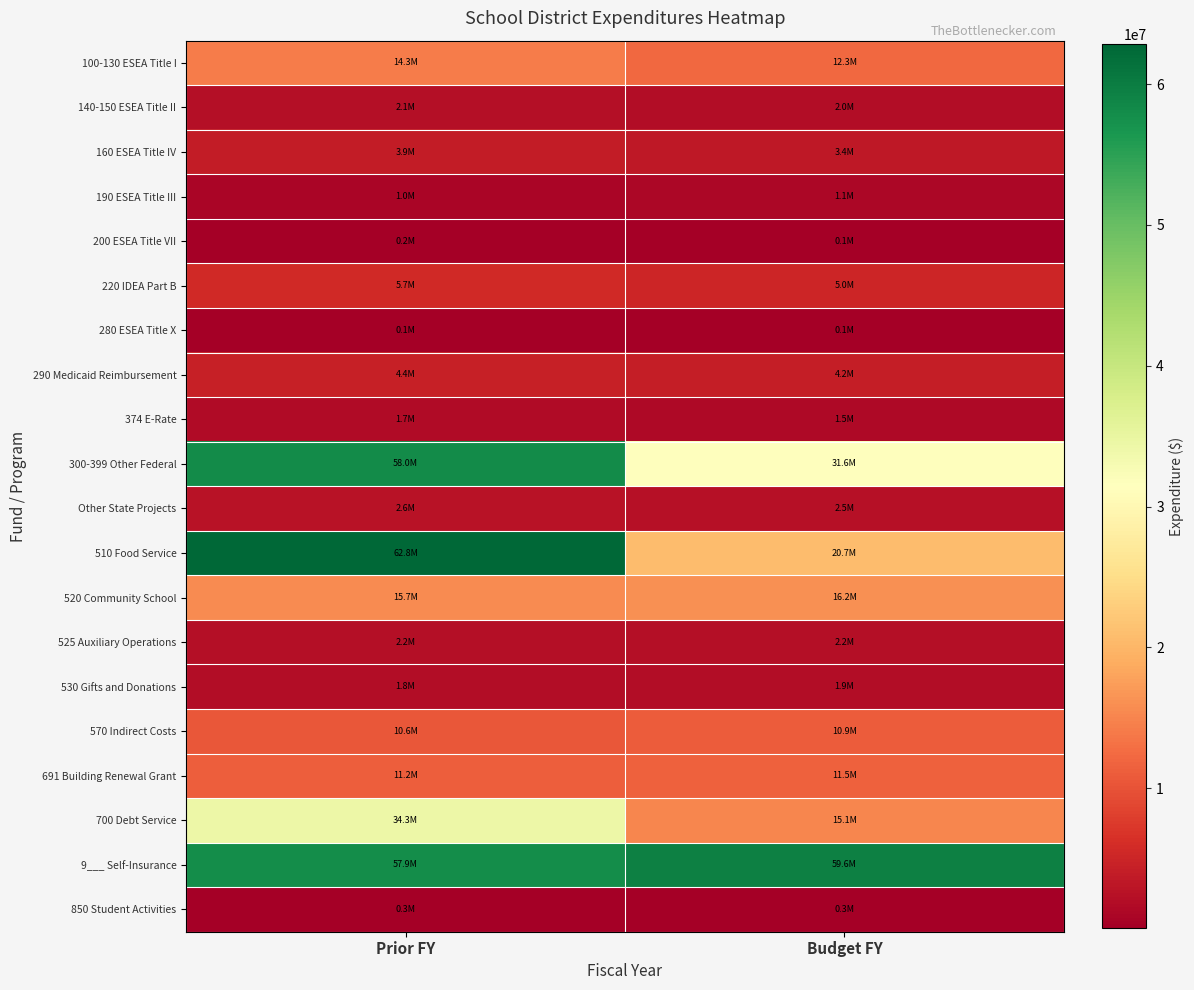

Which has a higher value, Budget FY or Prior FY?

Prior FY